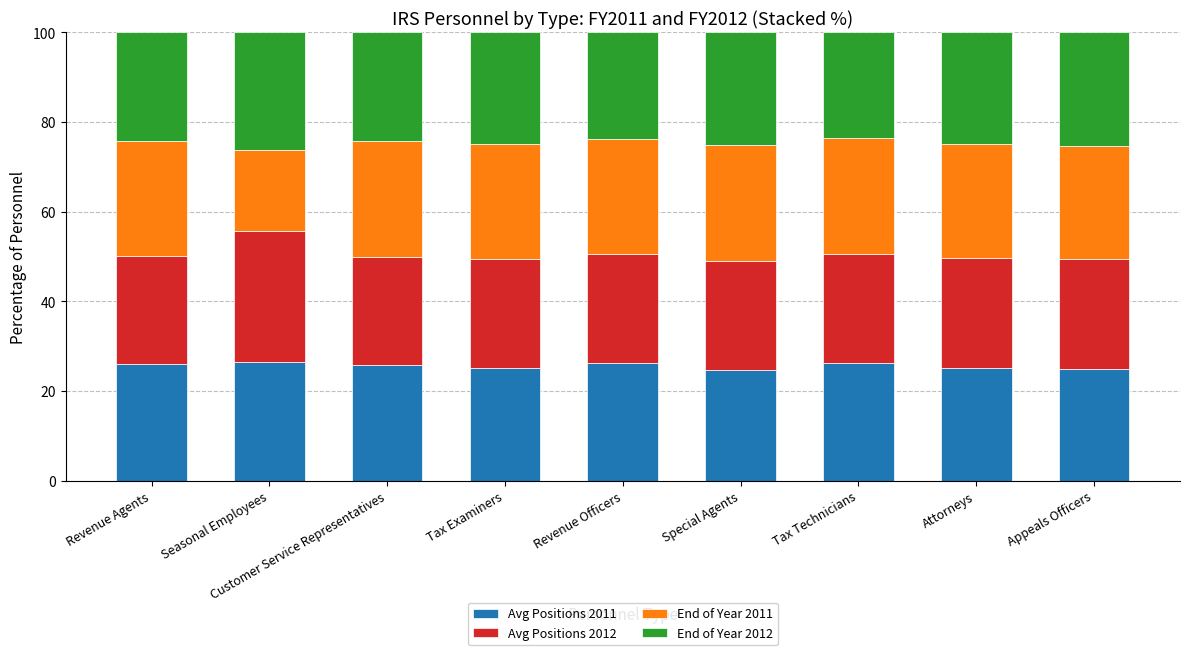

What is the total value across all series at Revenue Agents?

100.0